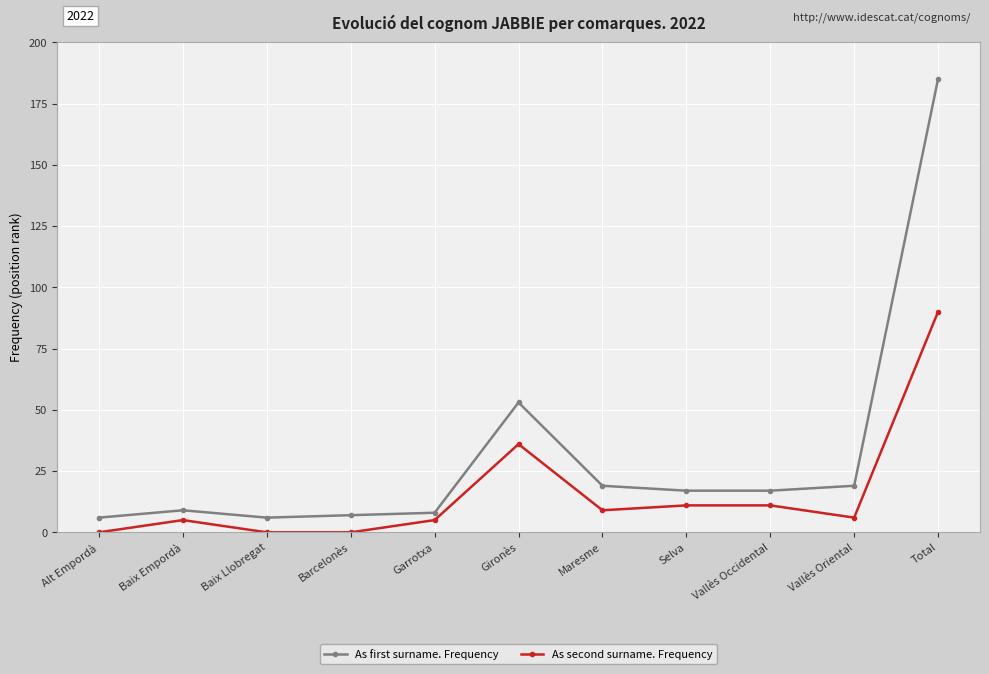

Which series has the widest spread of values?

As first surname. Frequency